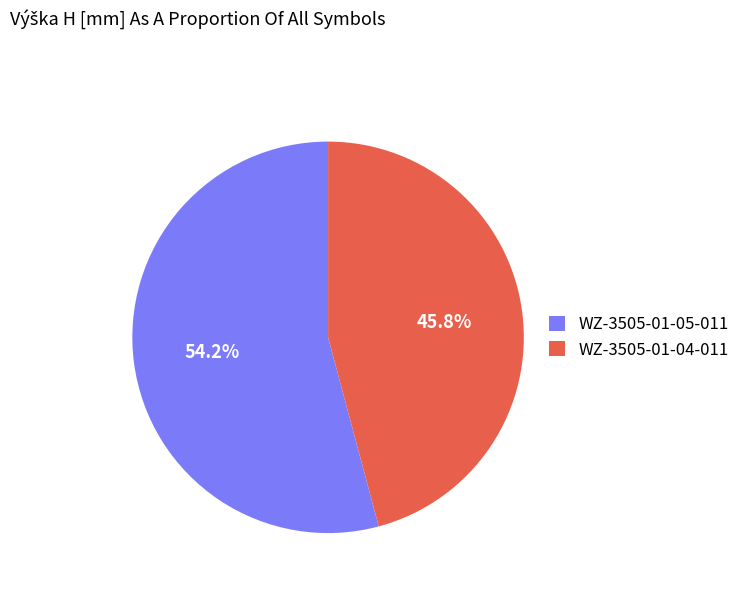

Which has a higher value, WZ-3505-01-05-011 or WZ-3505-01-04-011?

WZ-3505-01-05-011